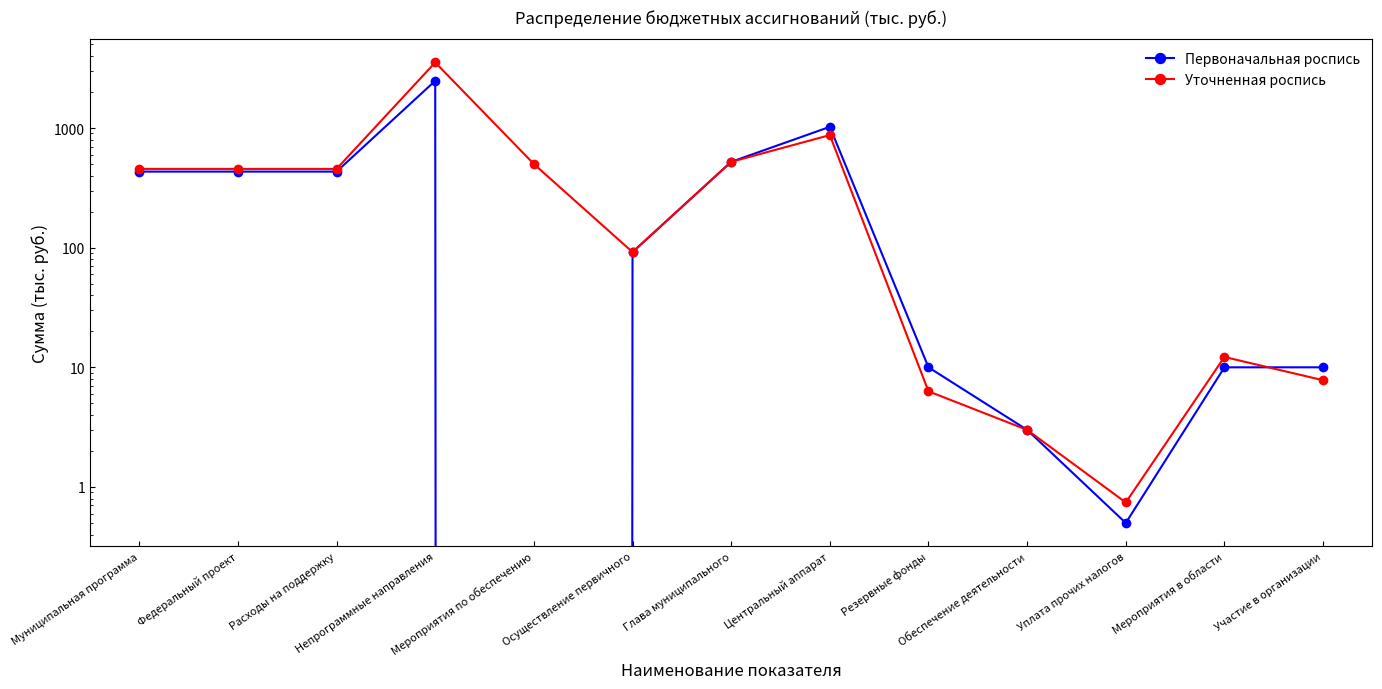

What is the minimum value for Уточненная роспись?

0.7